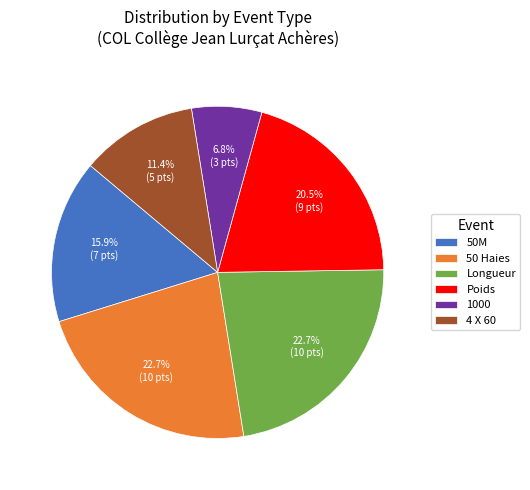

What percentage do 1000 and 4 X 60 together represent?

18.2%